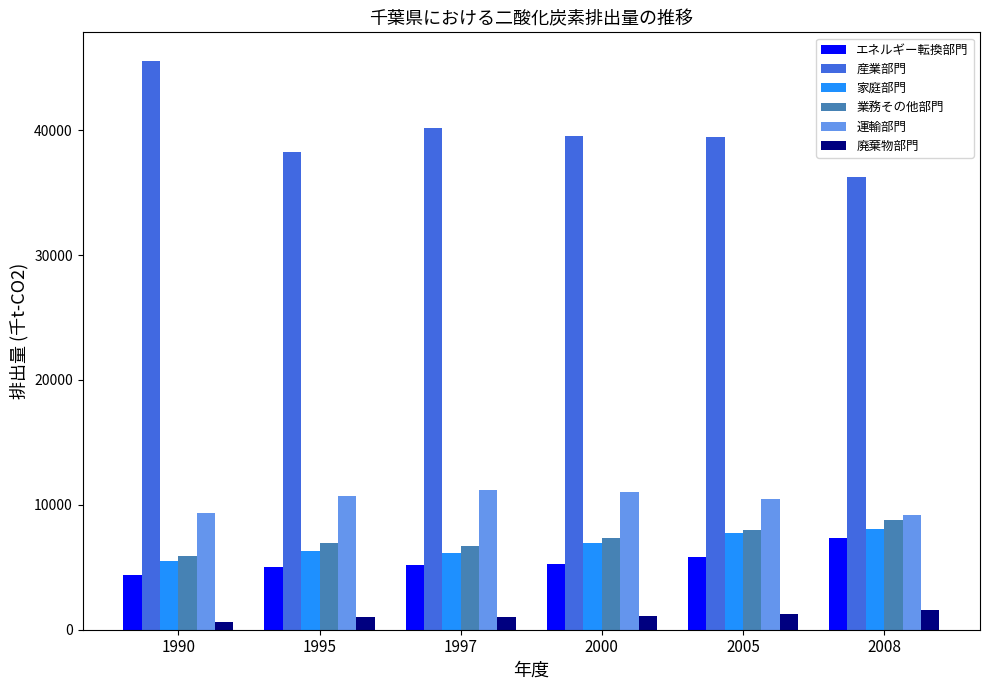

Are the bars horizontal?

No